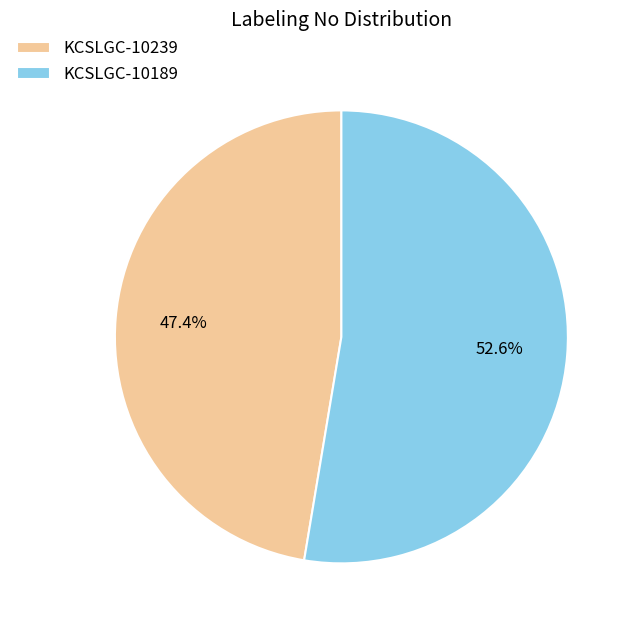

Is it true that KCSLGC-10189 is 59% of the pie?

False